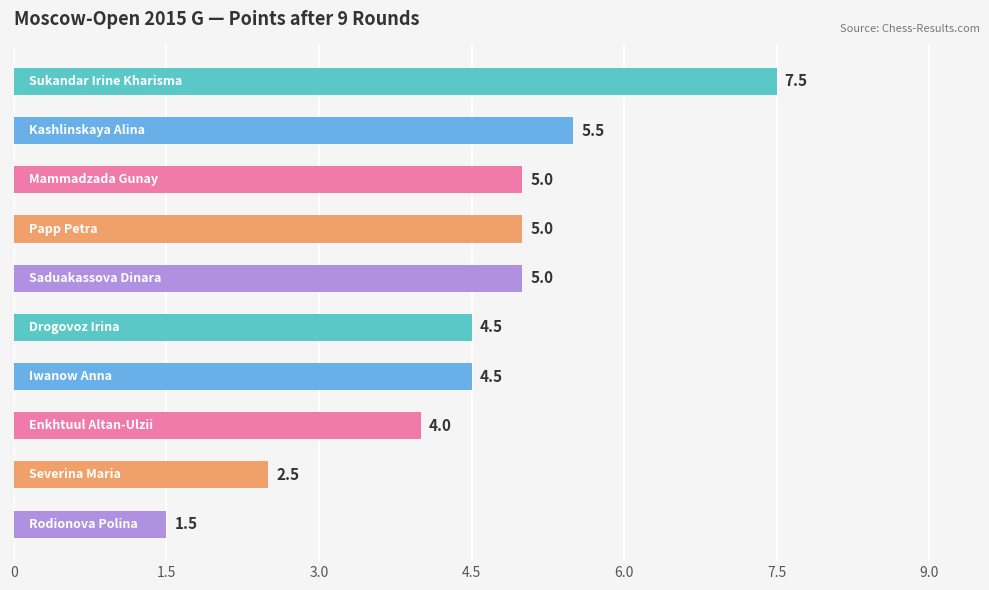

What is the average value?

4.5